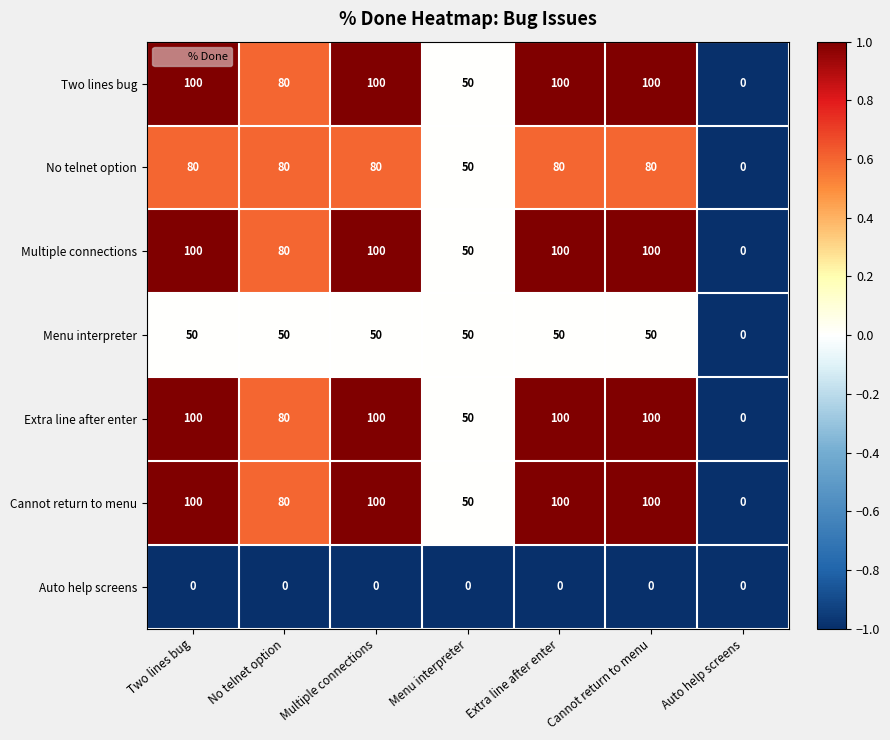

What is the maximum value for Extra line after enter?

100